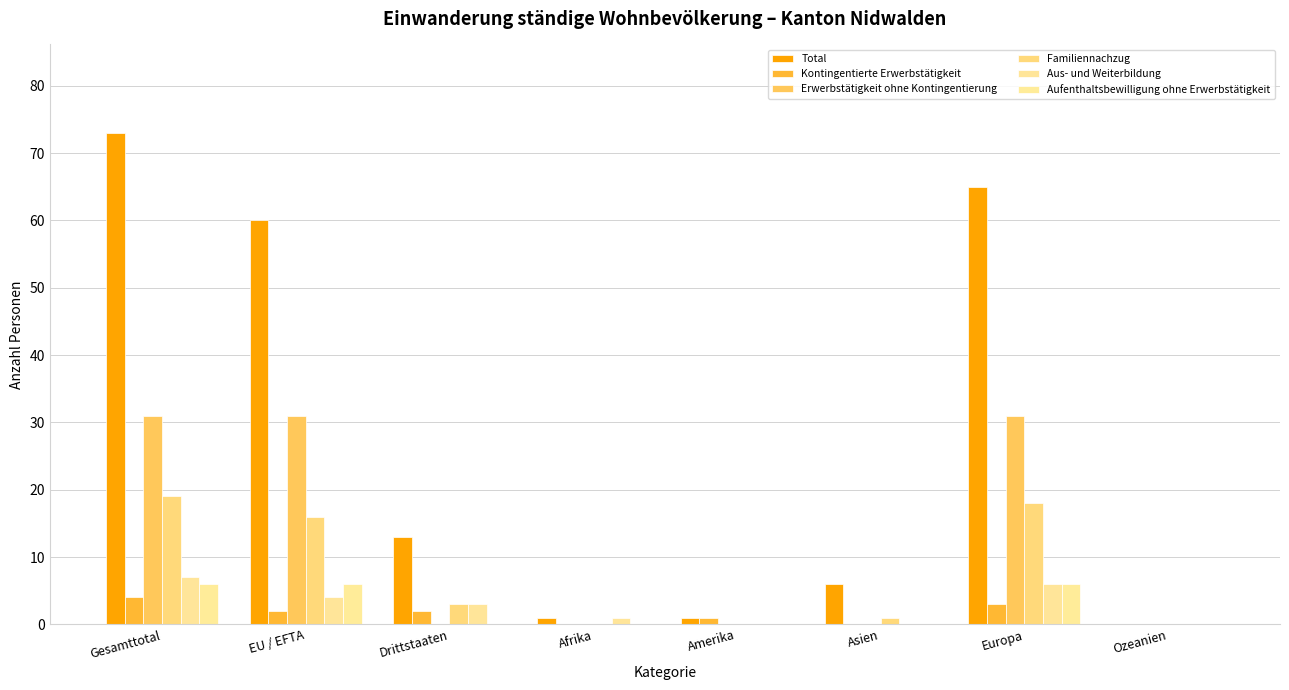

Are the bars grouped side by side (vs. stacked)?

Yes